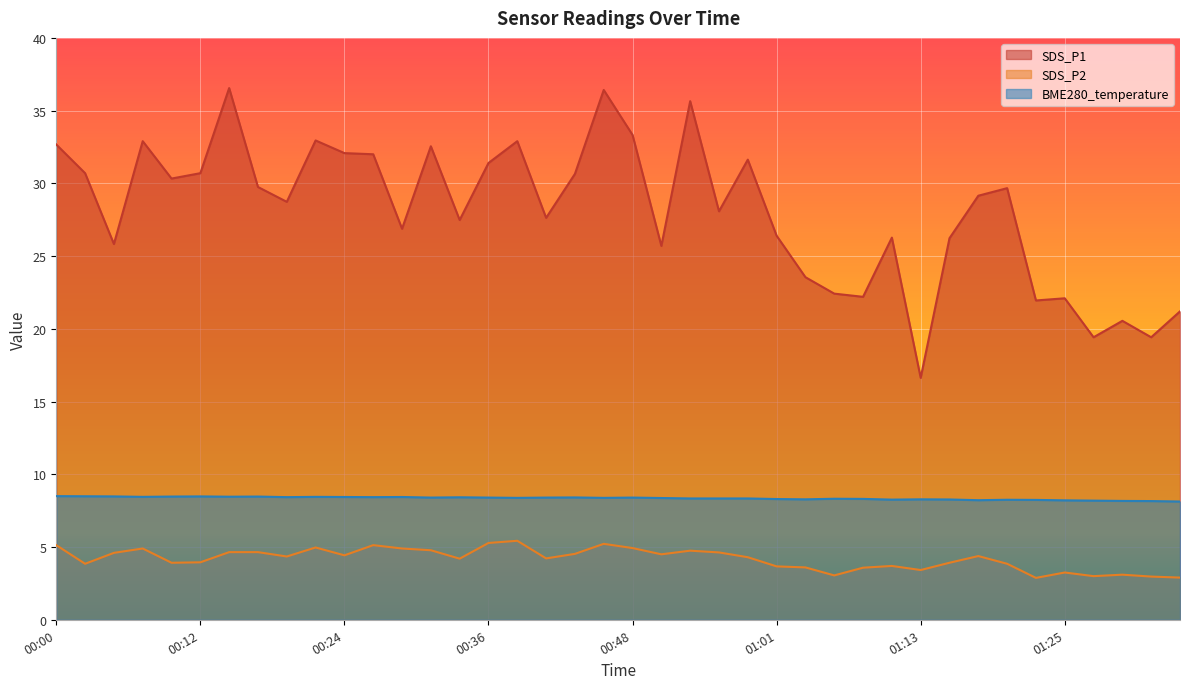

At how many categories does at least one series exceed 29?

20